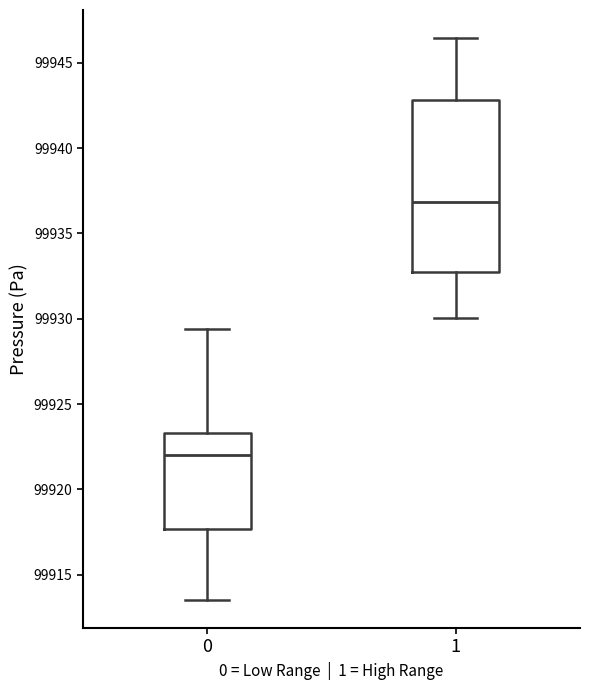

Comparing the boxes themselves (not the whiskers), which one is the tallest?

1